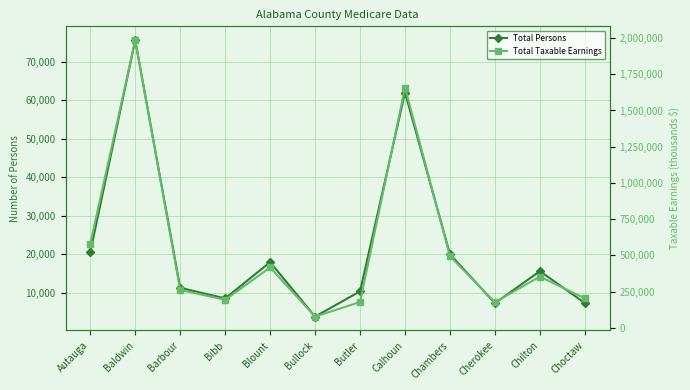

What is the difference between the Total Persons values at Blount and Chambers?

2058